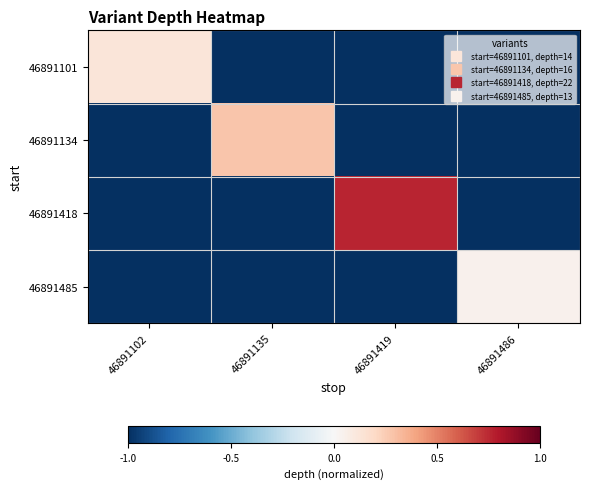

Reading left to right, transcribe all the data shown in this chart.

46891101: 46891102=0.1	46891135=-1.0	46891419=-1.0	46891486=-1.0
46891134: 46891102=-1.0	46891135=0.3	46891419=-1.0	46891486=-1.0
46891418: 46891102=-1.0	46891135=-1.0	46891419=0.8	46891486=-1.0
46891485: 46891102=-1.0	46891135=-1.0	46891419=-1.0	46891486=0.0